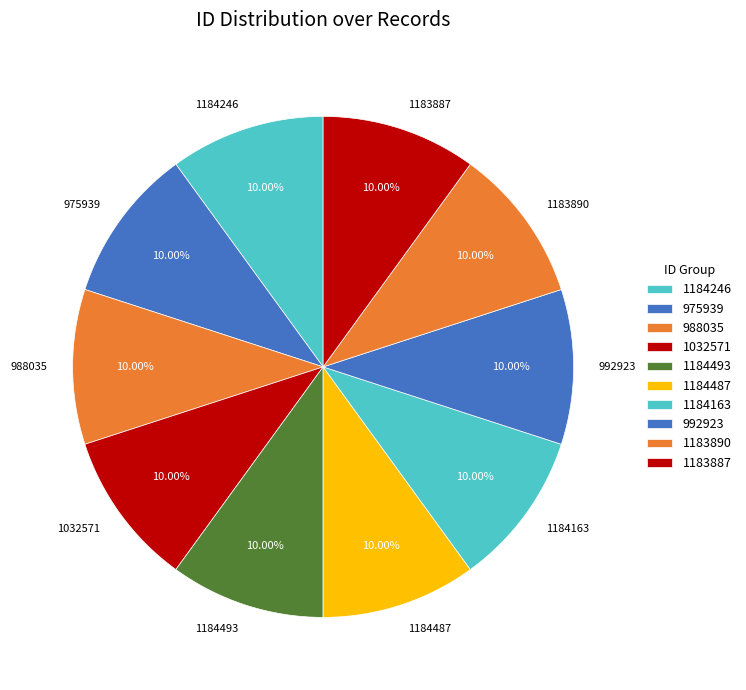

To the nearest percent, what is the difference between the largest and smallest slice percentages?

0%